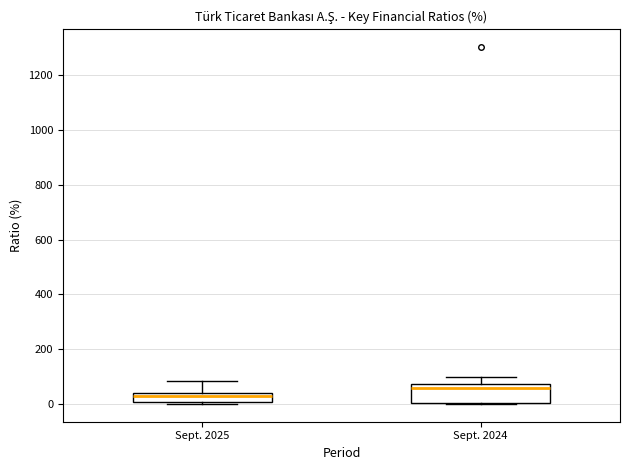

Which box is the tallest, from its lower edge to its upper edge?

Sept. 2024